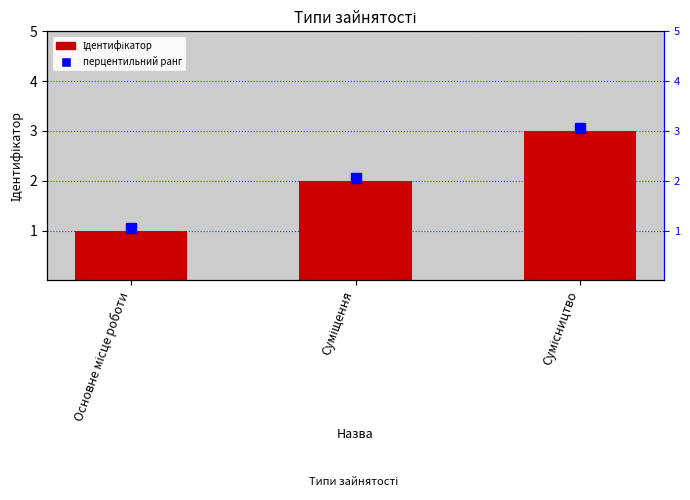

How many bars are there in total?

3